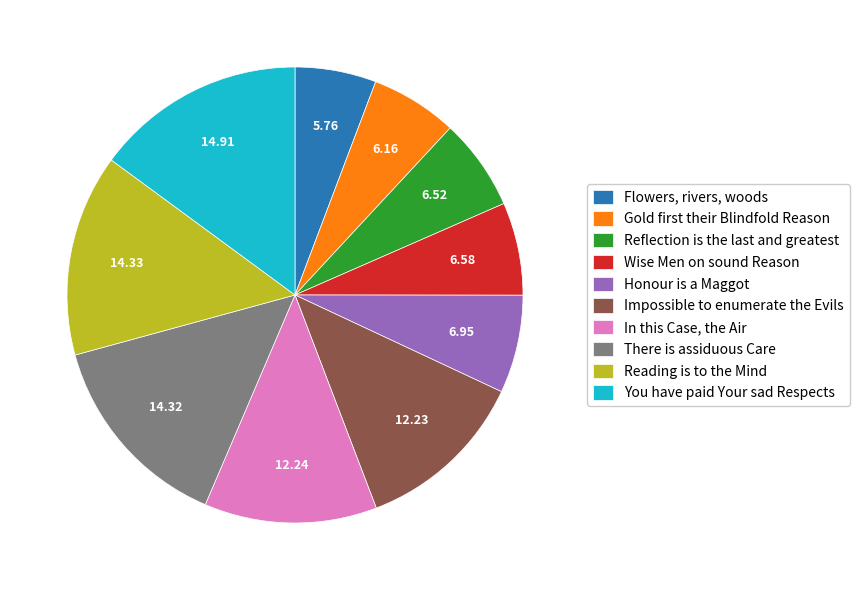

Which category has the biggest portion of the pie?

You have paid Your sad Respects